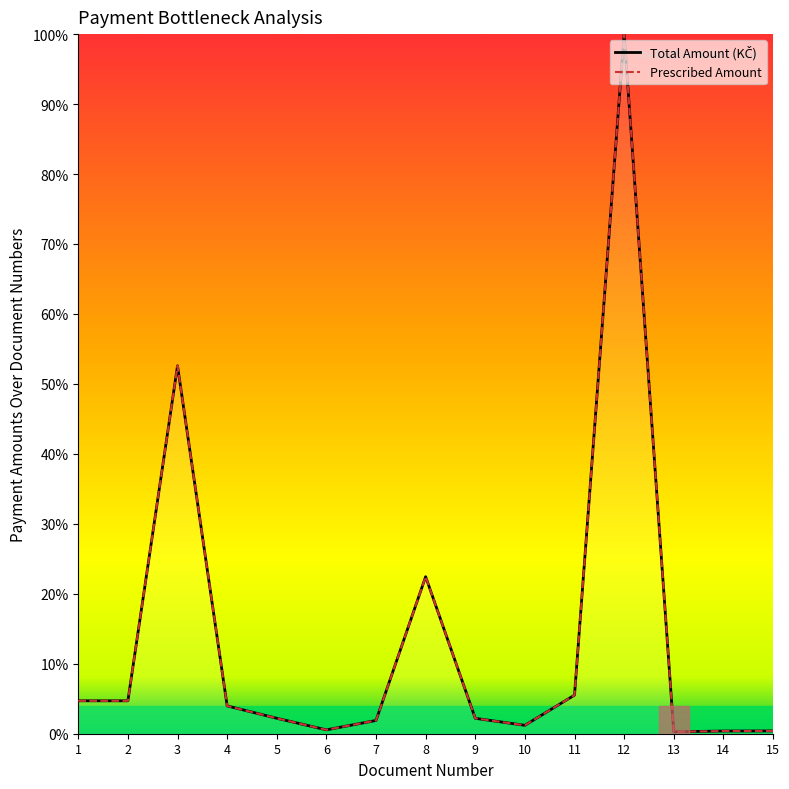

What is the value of the Total Amount (KČ) point at the 3rd from the left?

52.6